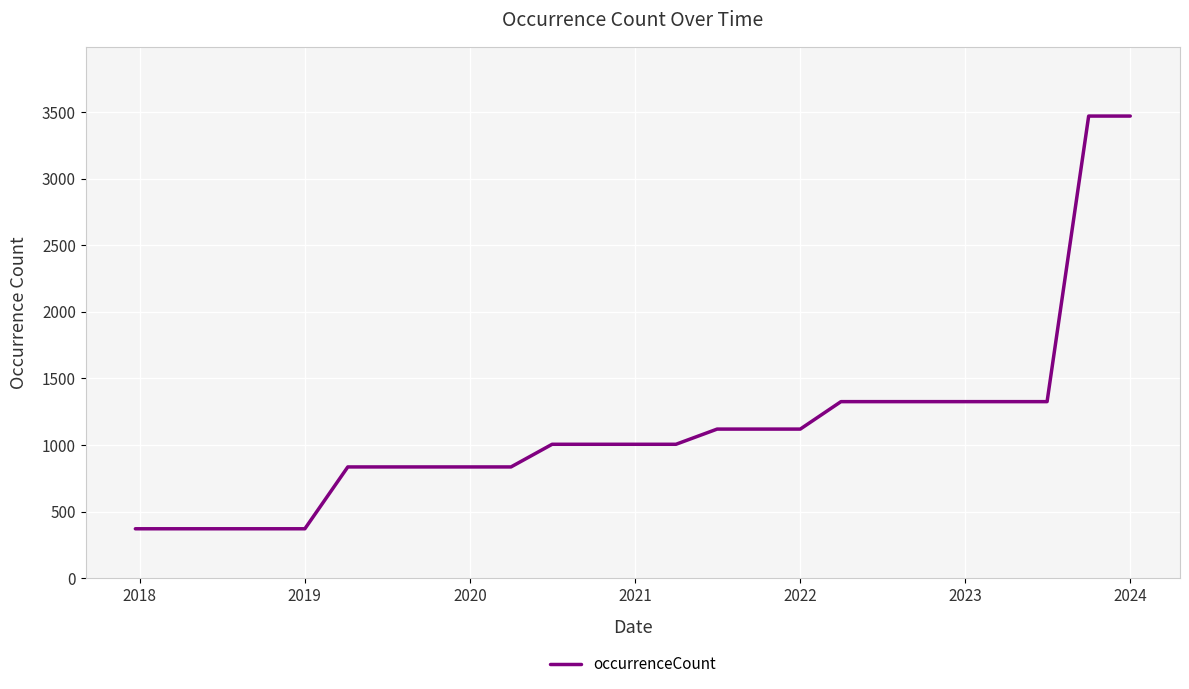

How many distinct data groups are displayed?

1